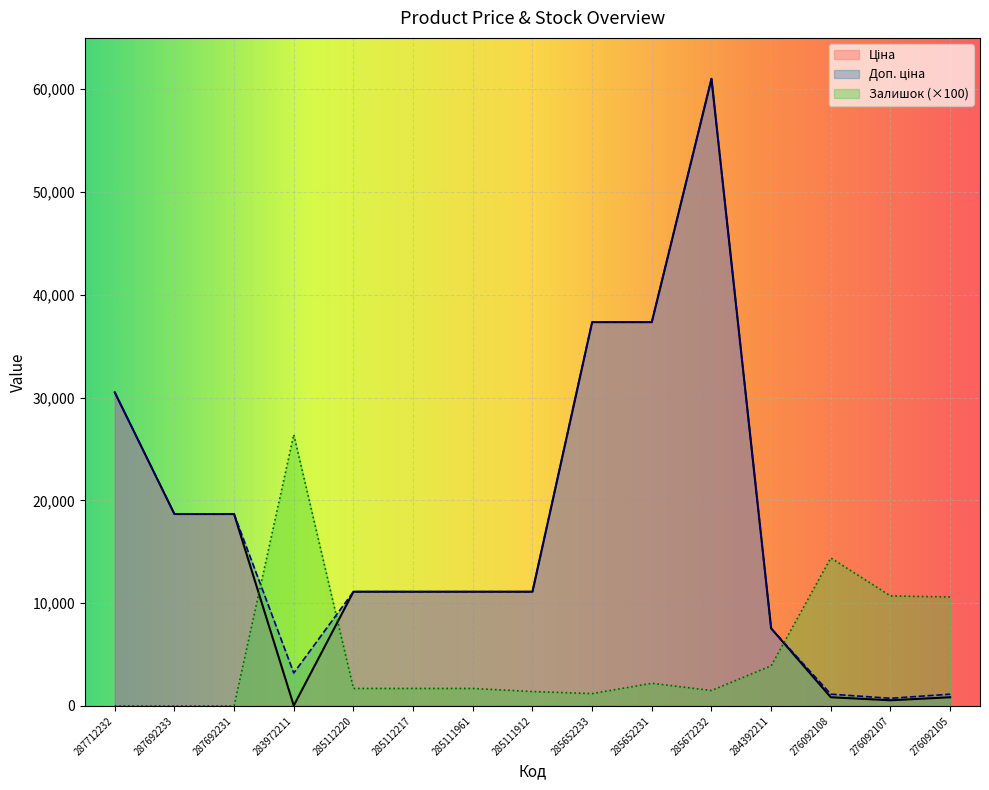

Rank the series by their maximum value, from lowest to highest.

Залишок, Ціна, Доп. ціна